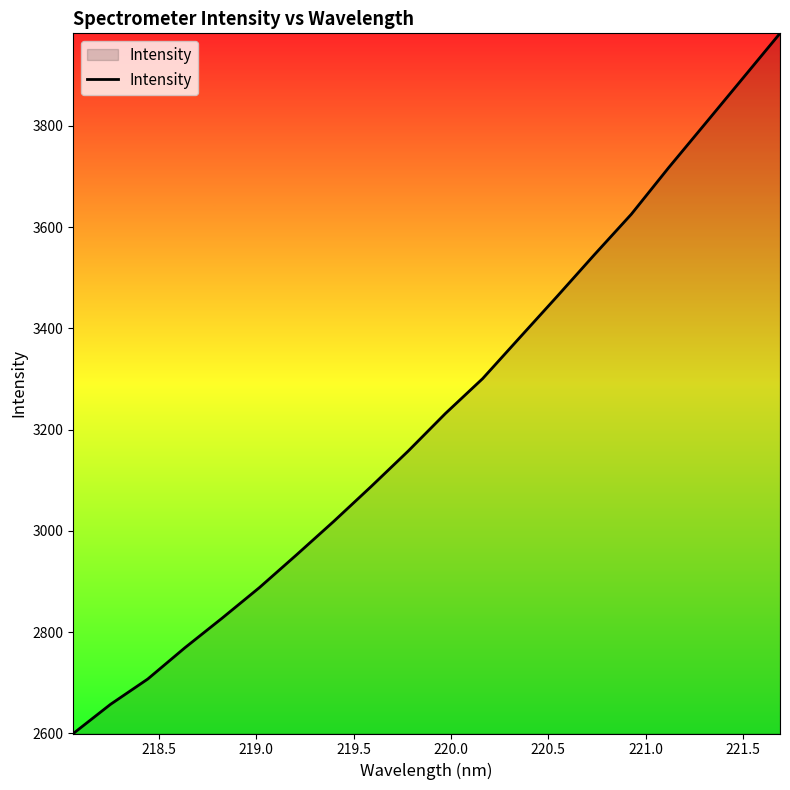

What is the minimum value shown in the chart?

2599.8